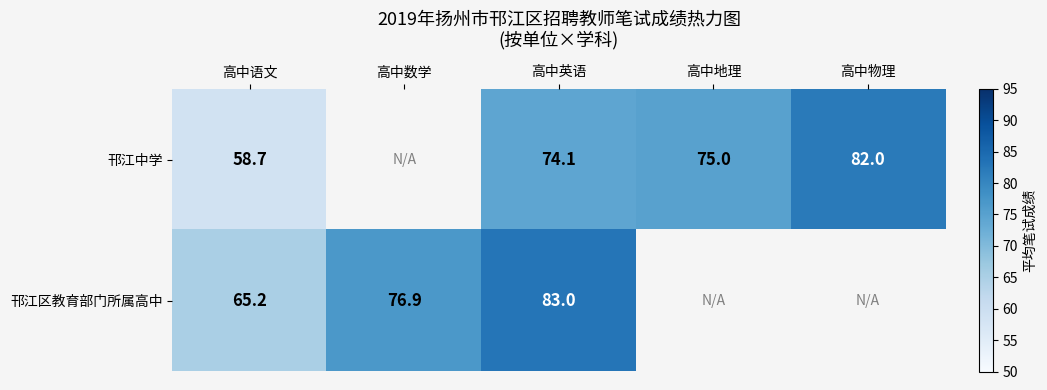

True or false: 邗江中学 has a value of 106.5 at 高中英语.

False